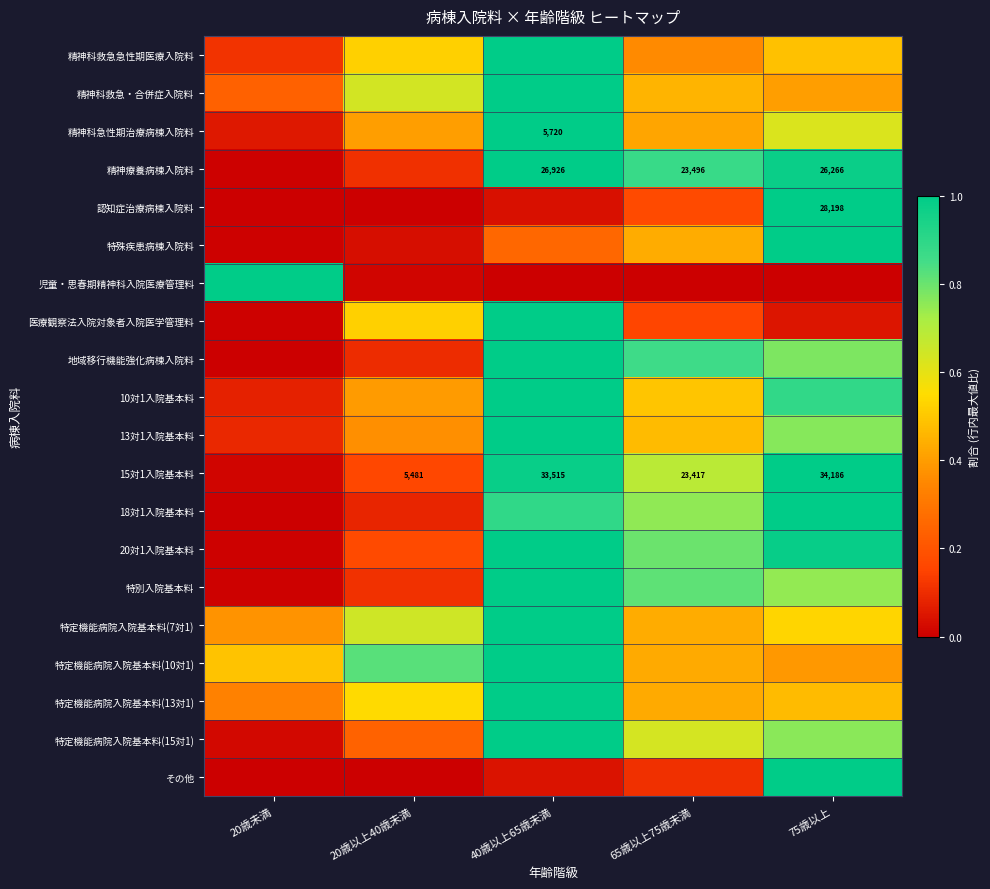

Between 20歳以上40歳未満 and 40歳以上65歳未満, which series saw the biggest shift?

地域移行機能強化病棟入院料